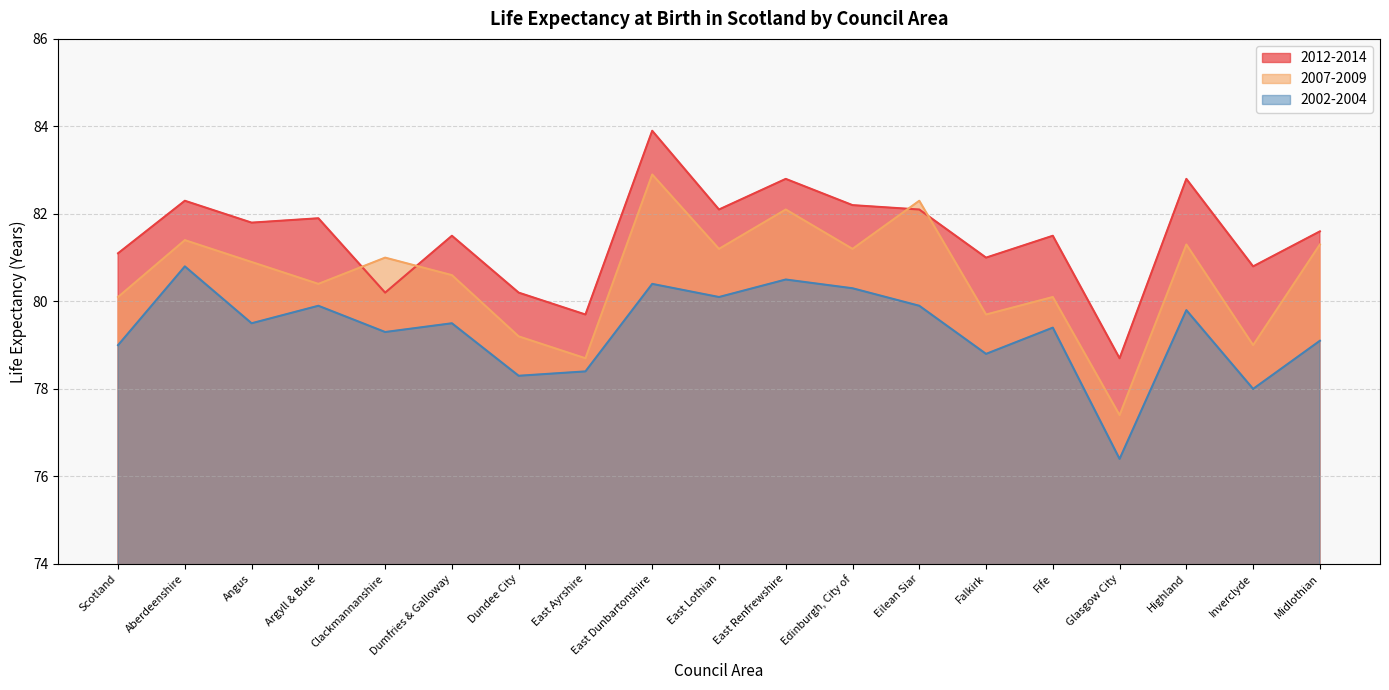

Which series has the largest range (max minus min)?

2007-2009